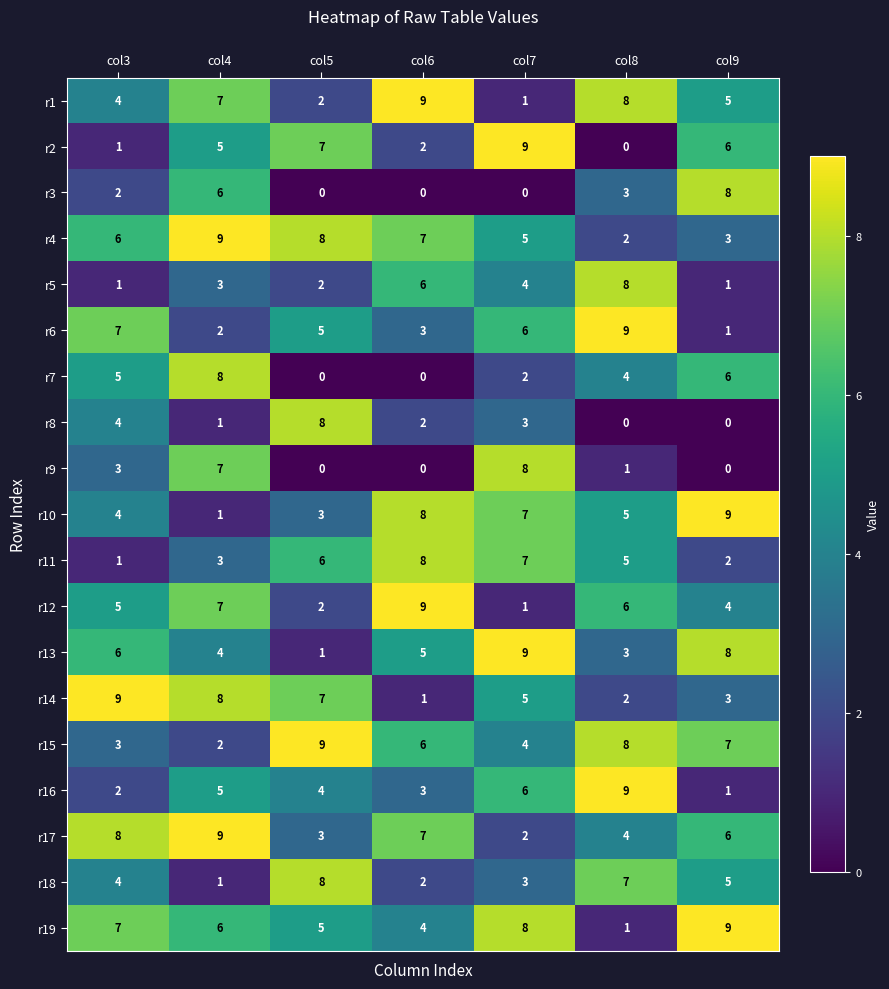

At how many categories does at least one series exceed 5?

7